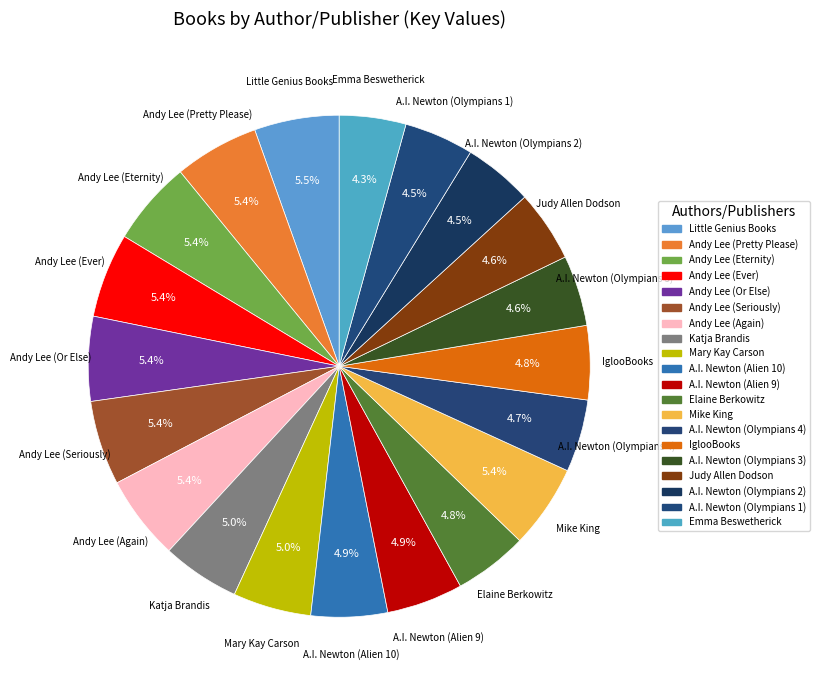

Count the number of slices in the pie.

20